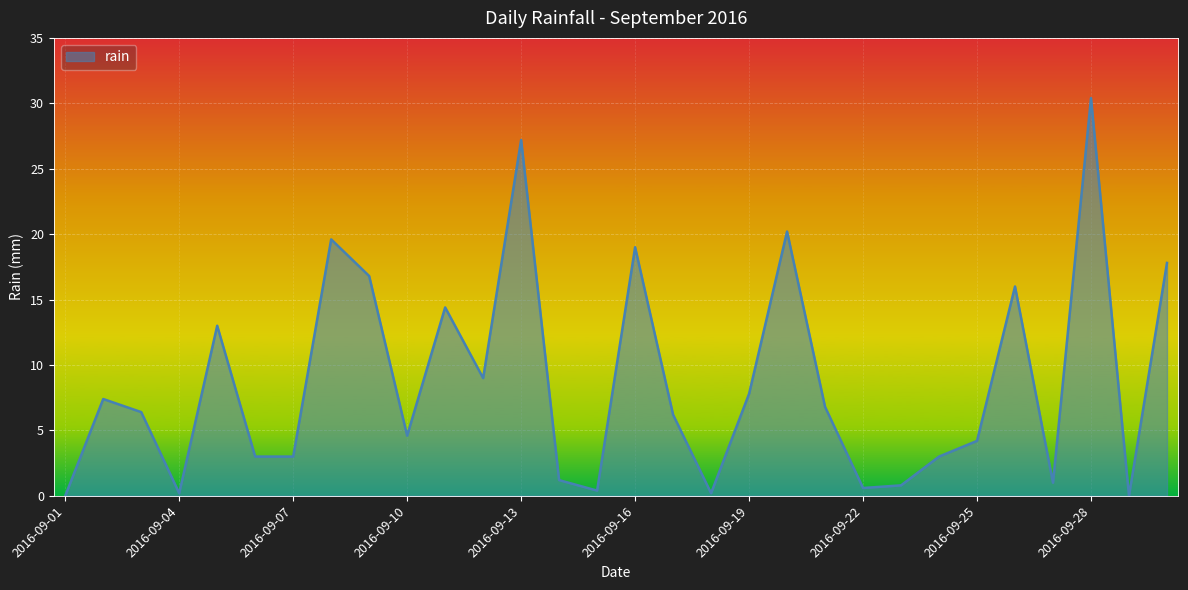

What is the greatest value displayed?

30.4